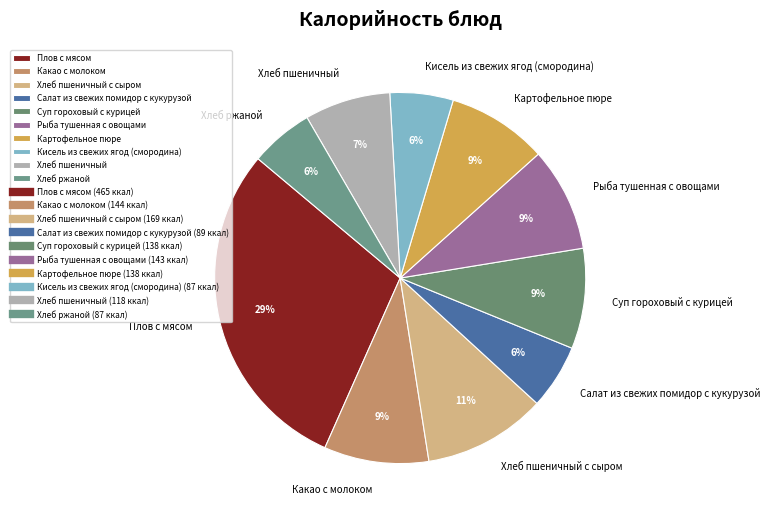

Is it true that Хлеб пшеничный с сыром is 1% of the pie?

False